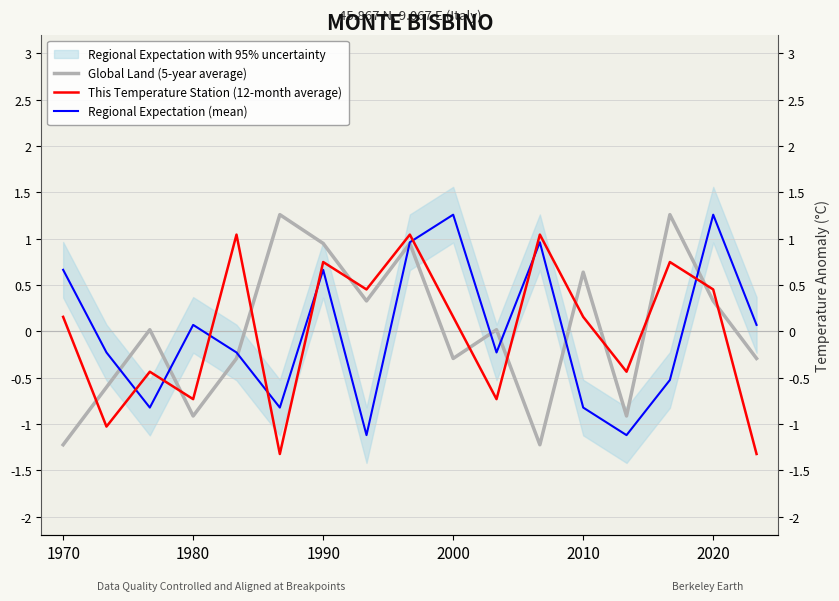

Where does the This Temperature Station (12-month average) series first go above 0?

1970